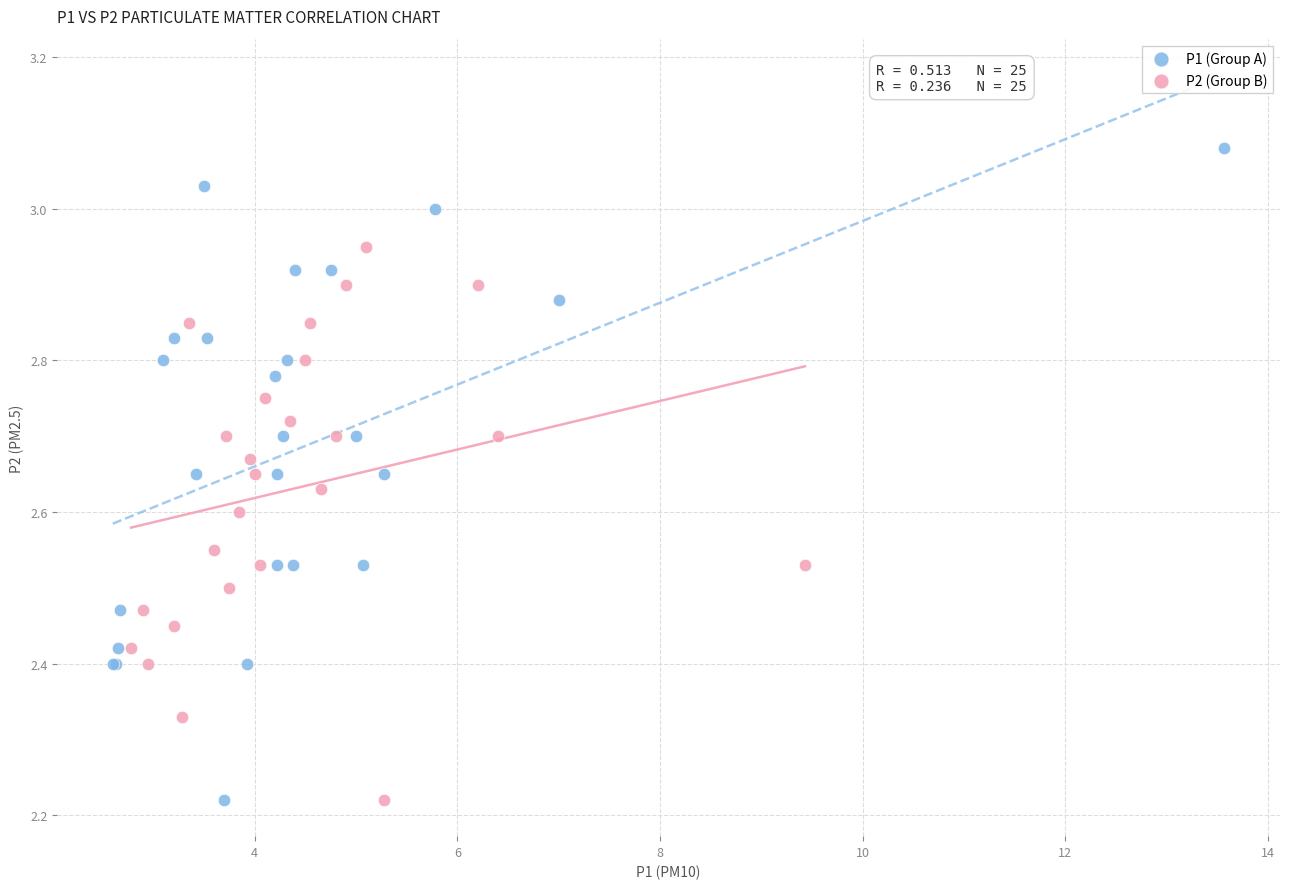

Which series has the widest spread of Y values?

P1 (Group A)